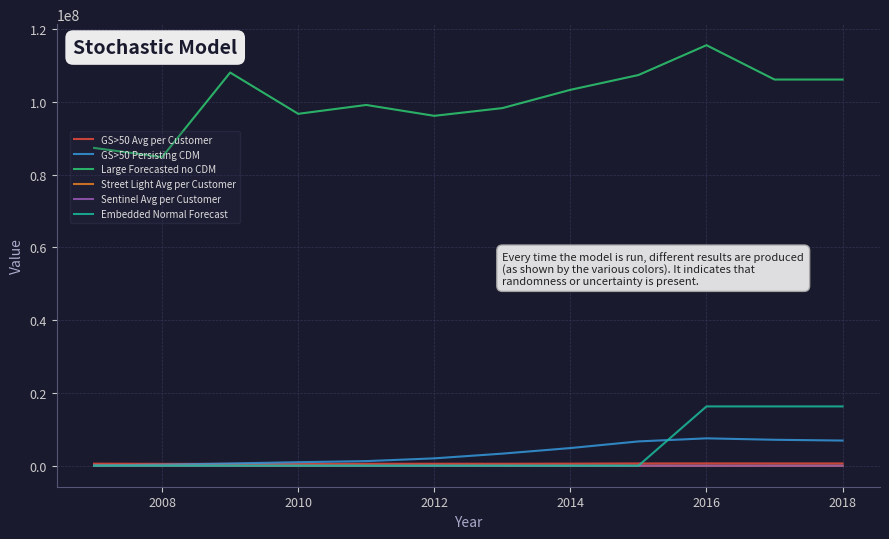

True or false: Sentinel Avg per Customer and Large Forecasted no CDM intersect in this chart.

False